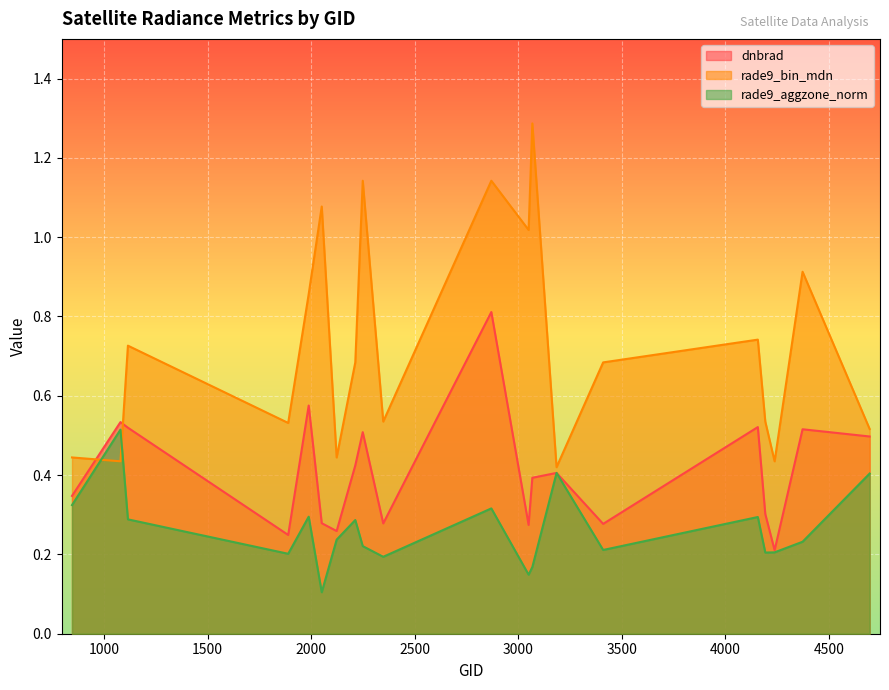

Reading left to right, transcribe all the data shown in this chart.

dnbrad: 0.3	0.5	0.5	0.2	0.6	0.3	0.3	0.4	0.5	0.3	0.8	0.3	0.4	0.4	0.3	0.5	0.3	0.2	0.5	0.5
rade9_bin_mdn: 0.4	0.4	0.7	0.5	0.9	1.1	0.4	0.7	1.1	0.5	1.1	1.0	1.3	0.4	0.7	0.7	0.5	0.4	0.9	0.5
rade9_aggzone_norm: 0.3	0.5	0.3	0.2	0.3	0.1	0.2	0.3	0.2	0.2	0.3	0.1	0.2	0.4	0.2	0.3	0.2	0.2	0.2	0.4